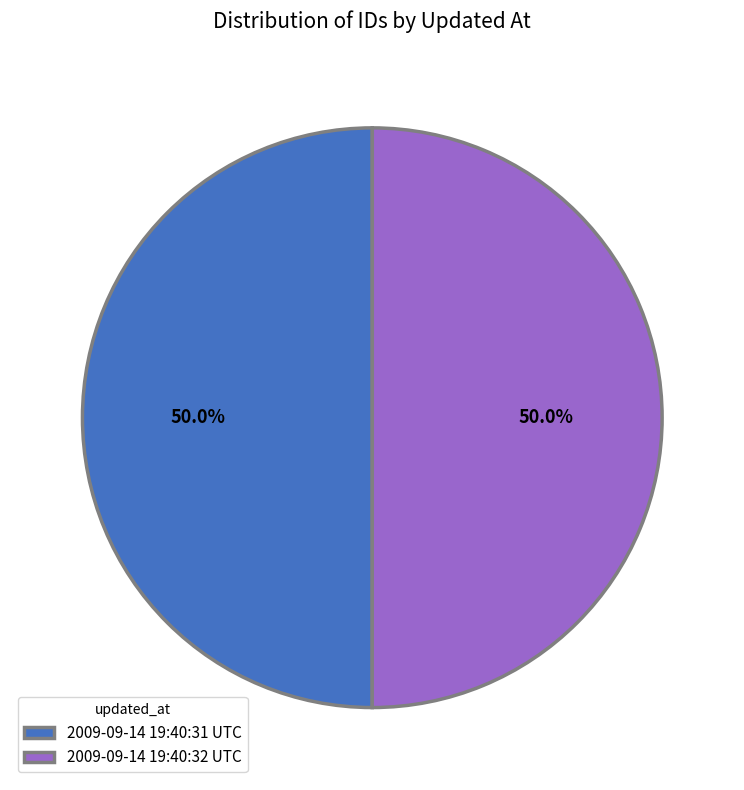

How many segments does this pie chart have?

2